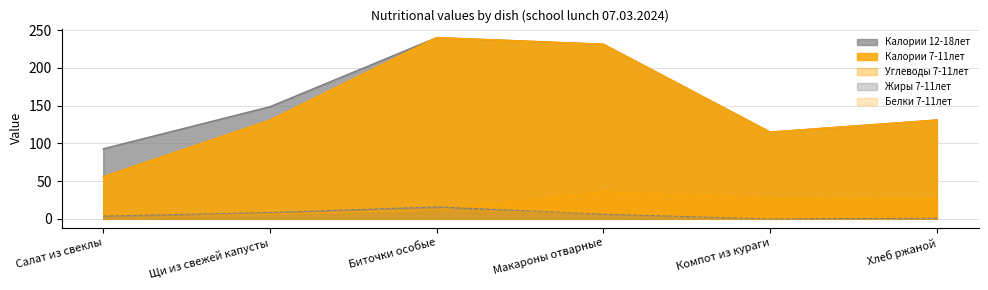

True or false: Калории 7-11лет and Жиры 7-11лет intersect in this chart.

False